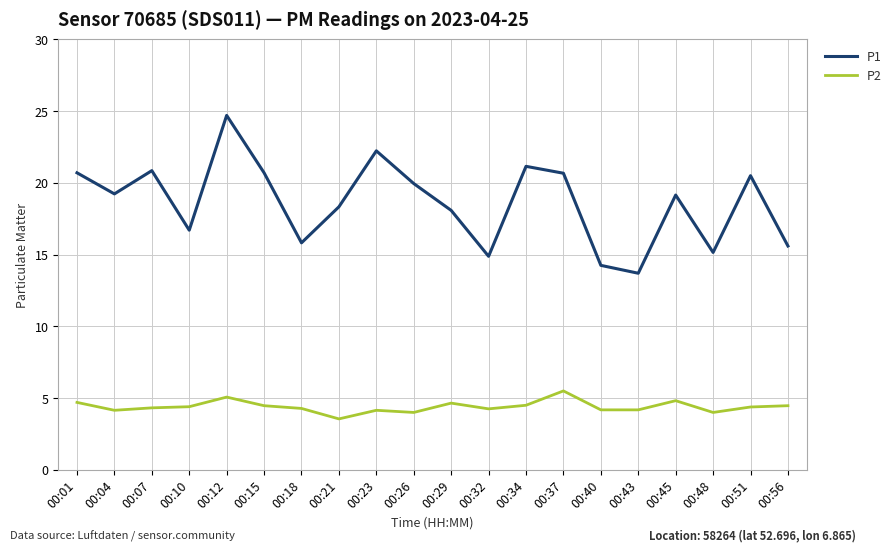

What is the difference between the second highest and second lowest values in the P1 series?

8.0